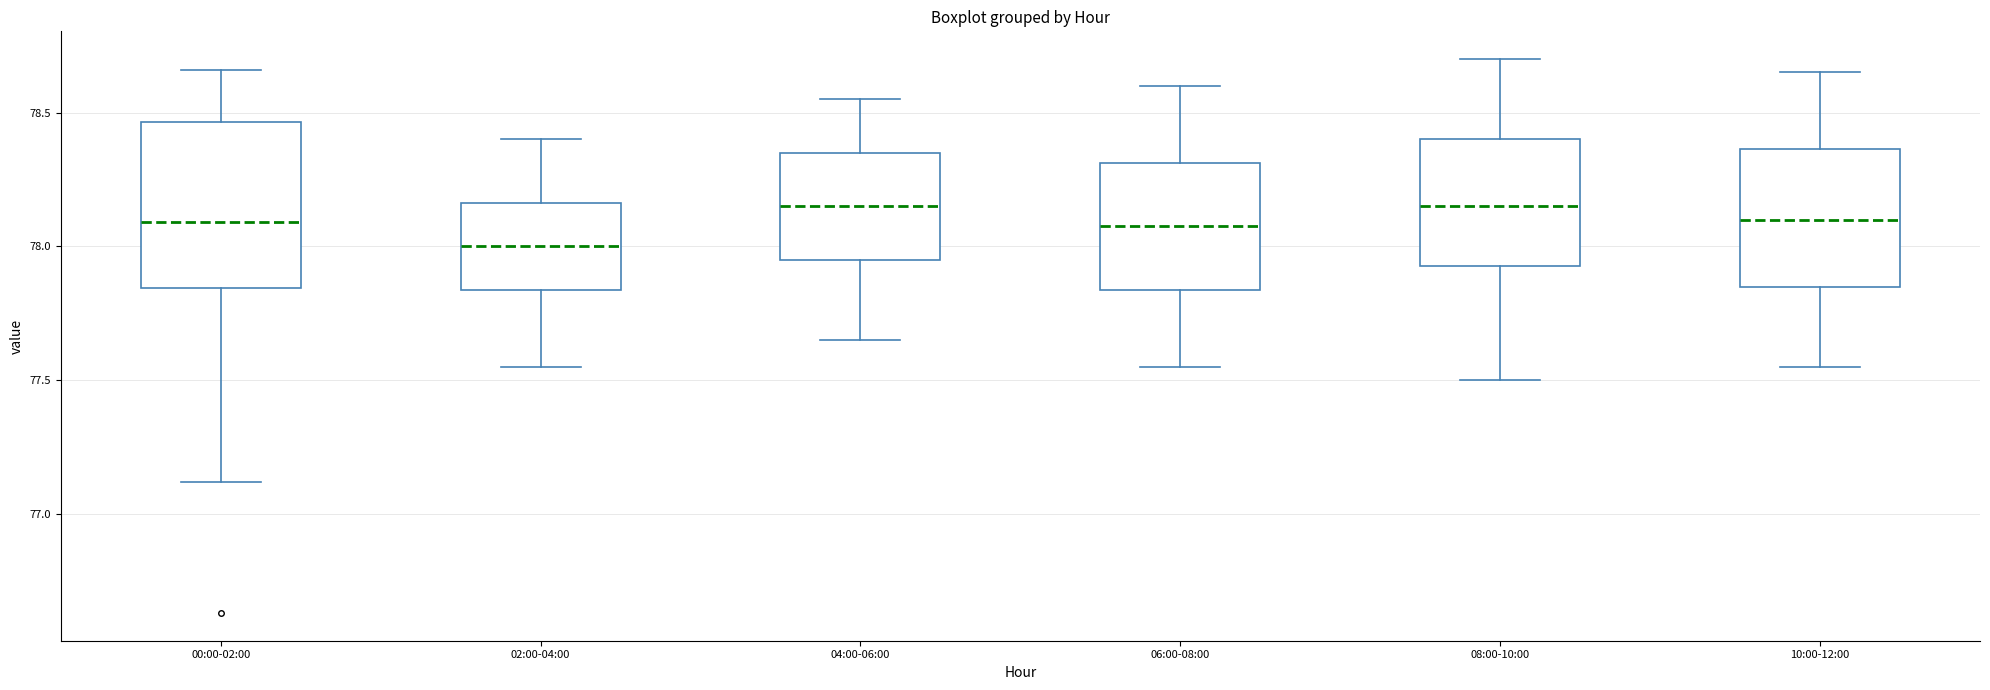

Reading left to right, transcribe this box plot: for each box, give where its median line is, the range the box spans, and where its two whiskers end, as read against the y-axis. The values are not printed on the chart, so give them approximately, as read against the axis.

00:00-02:00: median 78.10, box 77.85 to 78.45, whiskers 77.10 to 78.65
02:00-04:00: median 78.00, box 77.85 to 78.15, whiskers 77.55 to 78.40
04:00-06:00: median 78.15, box 77.95 to 78.35, whiskers 77.65 to 78.55
06:00-08:00: median 78.10, box 77.85 to 78.30, whiskers 77.55 to 78.60
08:00-10:00: median 78.15, box 77.95 to 78.40, whiskers 77.50 to 78.70
10:00-12:00: median 78.10, box 77.85 to 78.35, whiskers 77.55 to 78.65